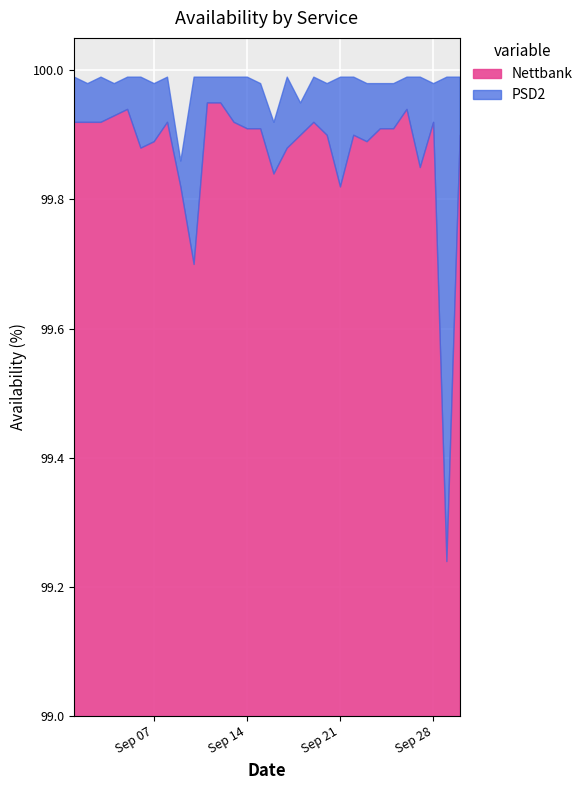

Reading left to right, list all the values displayed in this chart.

Nettbank: 2020-09-01=99.9	2020-09-02=99.9	2020-09-03=99.9	2020-09-04=99.9	2020-09-05=99.9	2020-09-06=99.9	2020-09-07=99.9	2020-09-08=99.9	2020-09-09=99.8	2020-09-10=99.7	2020-09-11=100.0	2020-09-12=100.0	2020-09-13=99.9	2020-09-14=99.9	2020-09-15=99.9	2020-09-16=99.8	2020-09-17=99.9	2020-09-18=99.9	2020-09-19=99.9	2020-09-20=99.9	2020-09-21=99.8	2020-09-22=99.9	2020-09-23=99.9	2020-09-24=99.9	2020-09-25=99.9	2020-09-26=99.9	2020-09-27=99.8	2020-09-28=99.9	2020-09-29=99.2	2020-09-30=99.9
PSD2: 2020-09-01=100.0	2020-09-02=100.0	2020-09-03=100.0	2020-09-04=100.0	2020-09-05=100.0	2020-09-06=100.0	2020-09-07=100.0	2020-09-08=100.0	2020-09-09=99.9	2020-09-10=100.0	2020-09-11=100.0	2020-09-12=100.0	2020-09-13=100.0	2020-09-14=100.0	2020-09-15=100.0	2020-09-16=99.9	2020-09-17=100.0	2020-09-18=100.0	2020-09-19=100.0	2020-09-20=100.0	2020-09-21=100.0	2020-09-22=100.0	2020-09-23=100.0	2020-09-24=100.0	2020-09-25=100.0	2020-09-26=100.0	2020-09-27=100.0	2020-09-28=100.0	2020-09-29=100.0	2020-09-30=100.0